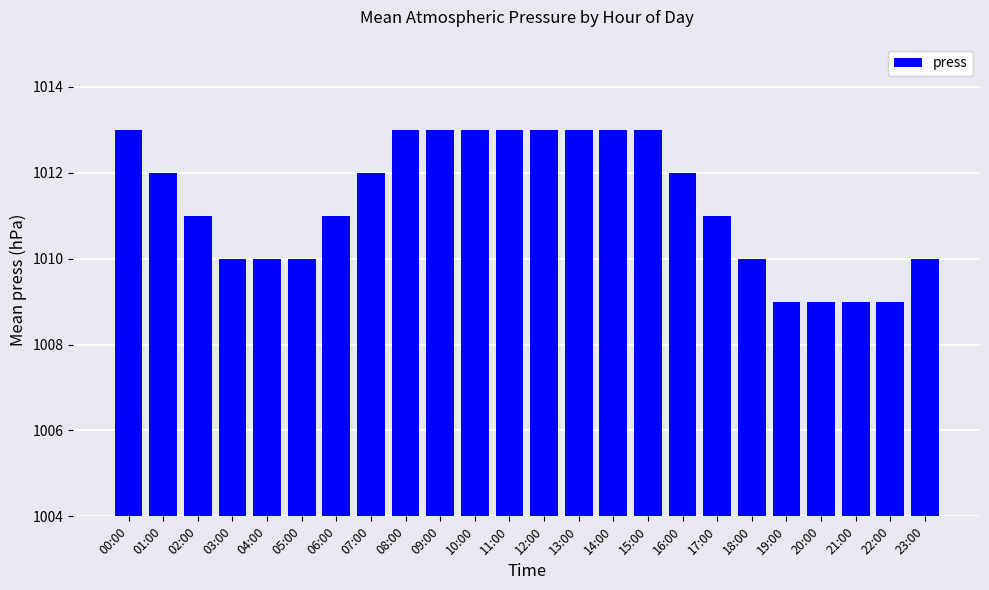

What is the difference between the second highest and minimum values?

4